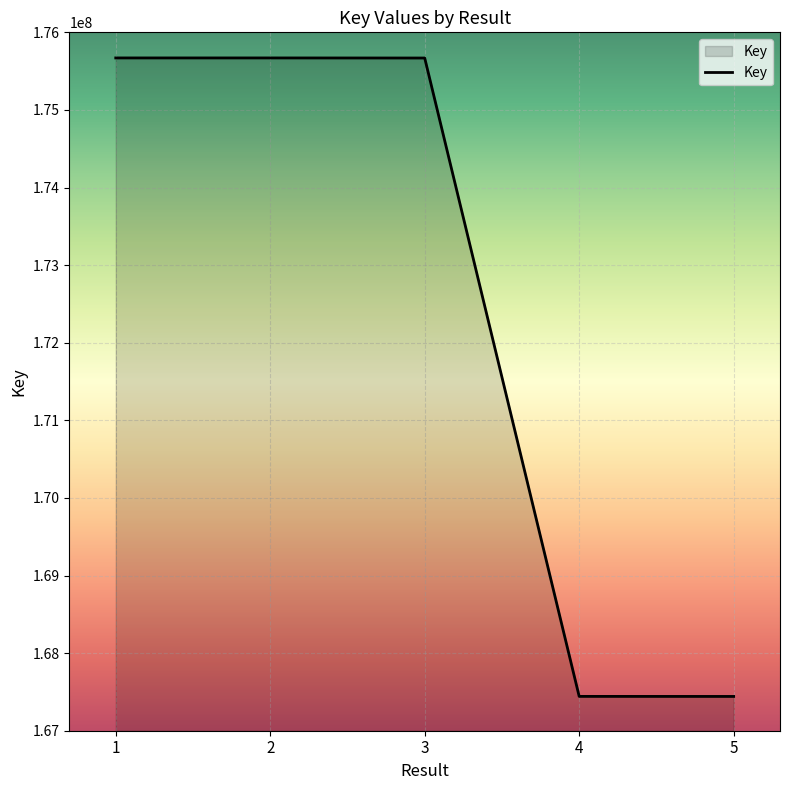

Is it true that the value at 4 is 260513516?

False